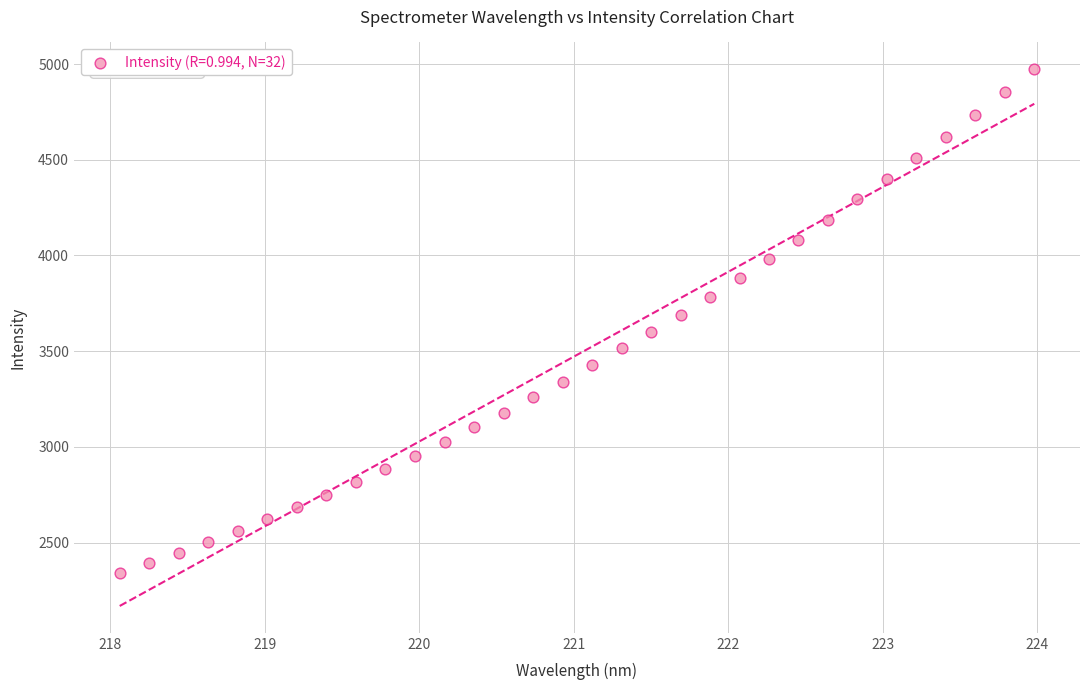

What is the range of Y values (max minus min)?

2629.4